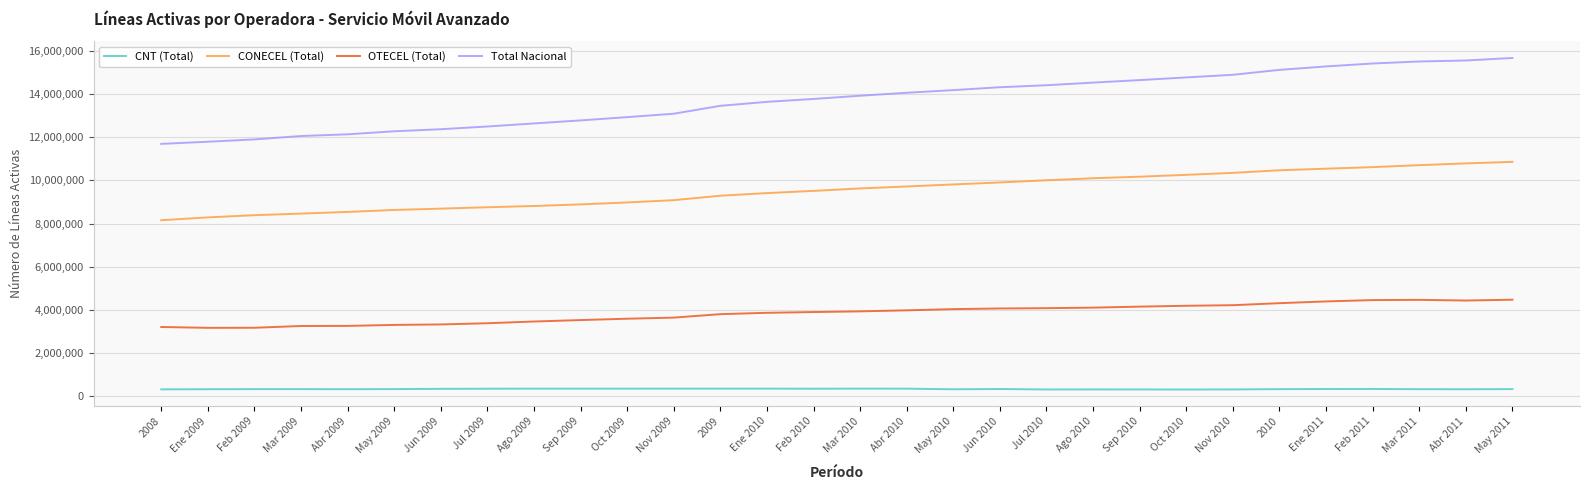

Which series has the largest total across all categories?

Total Nacional